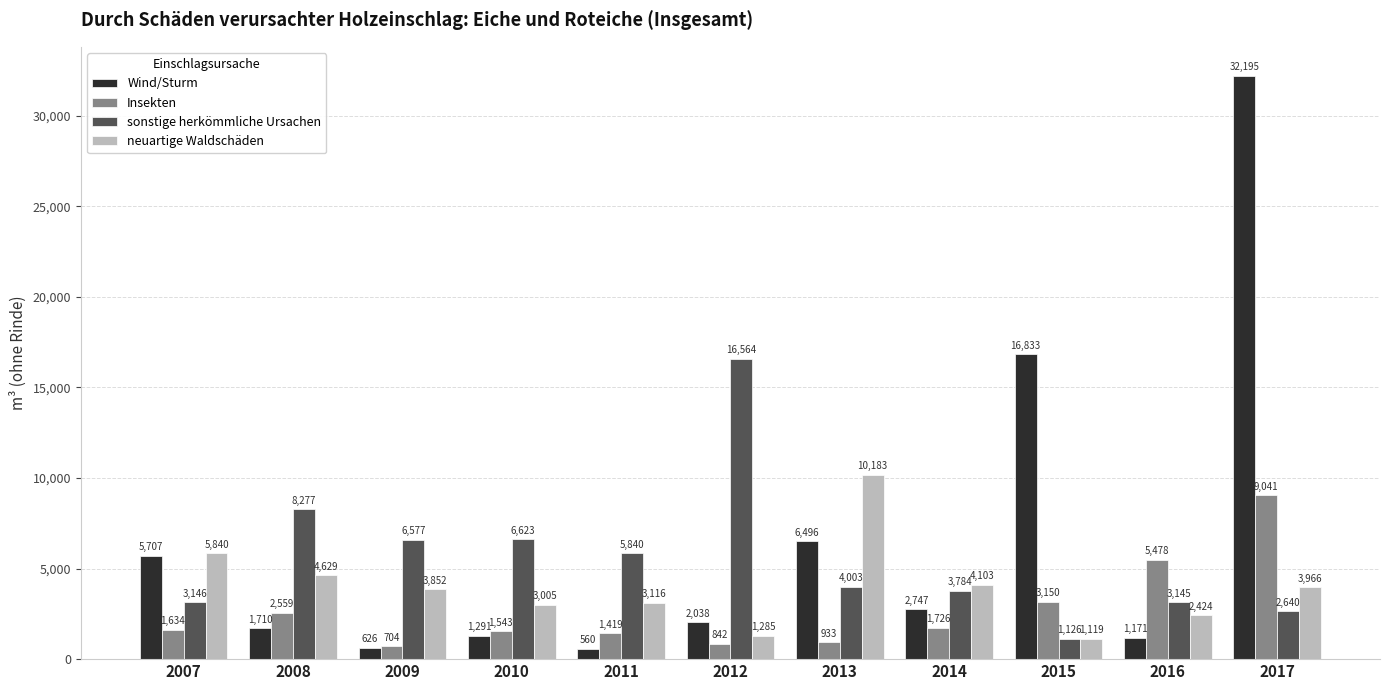

At 2010, list the series in order from largest to smallest.

sonstige herkömmliche Ursachen, neuartige Waldschäden, Insekten, Wind/Sturm